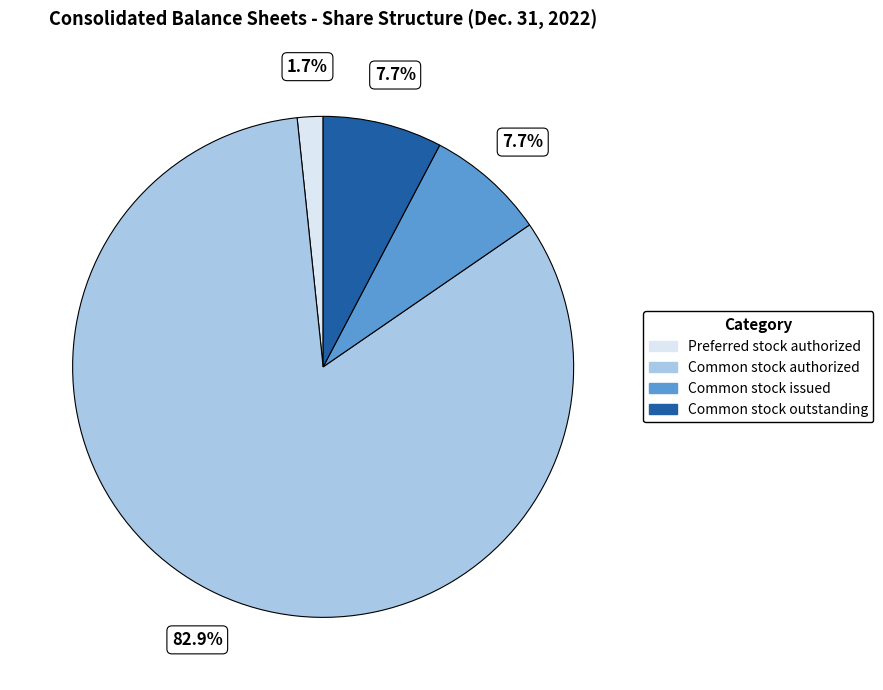

Is there any slice that represents more than half of the pie?

Yes